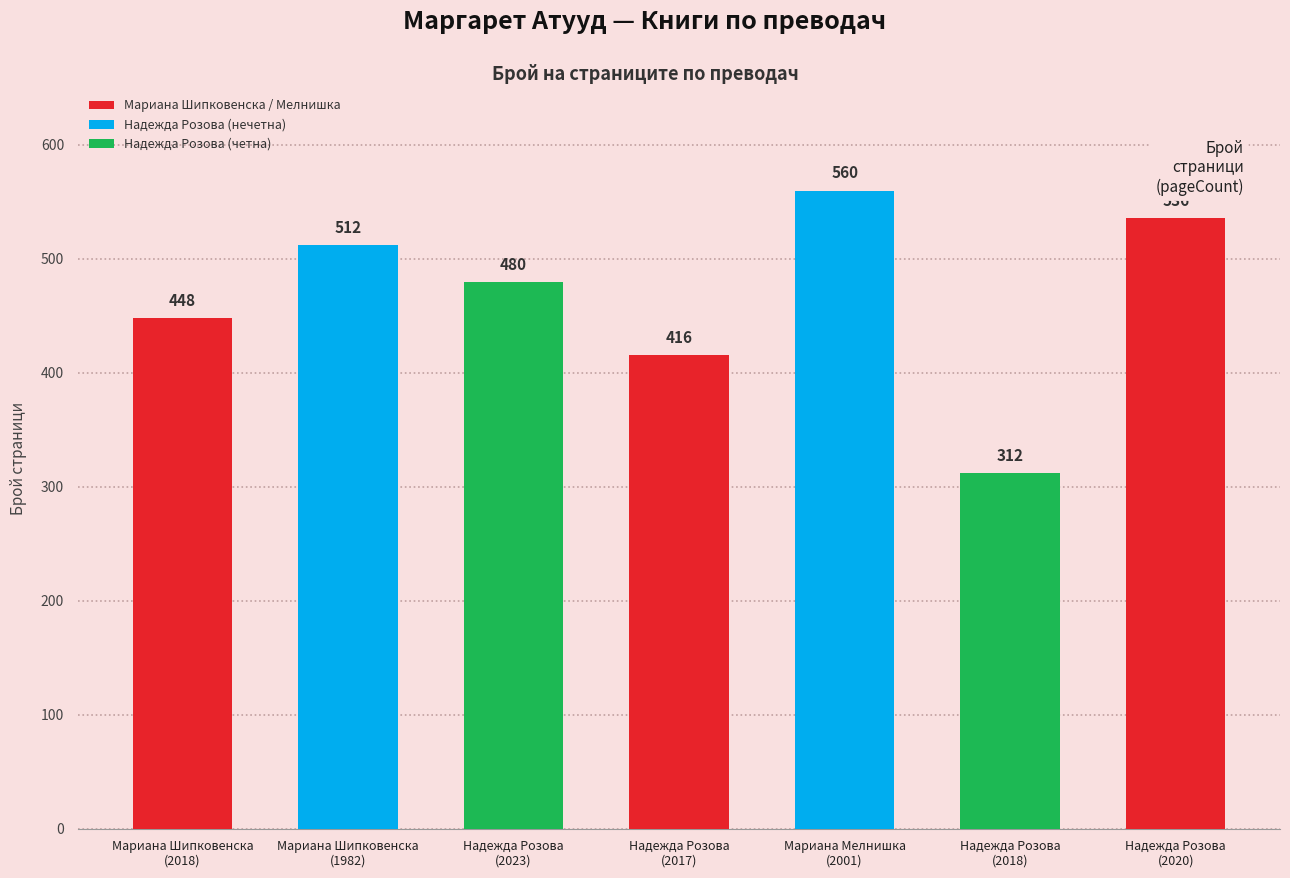

Where is the data nearest to the value 436?

Мариана Шипковенска
(2018)